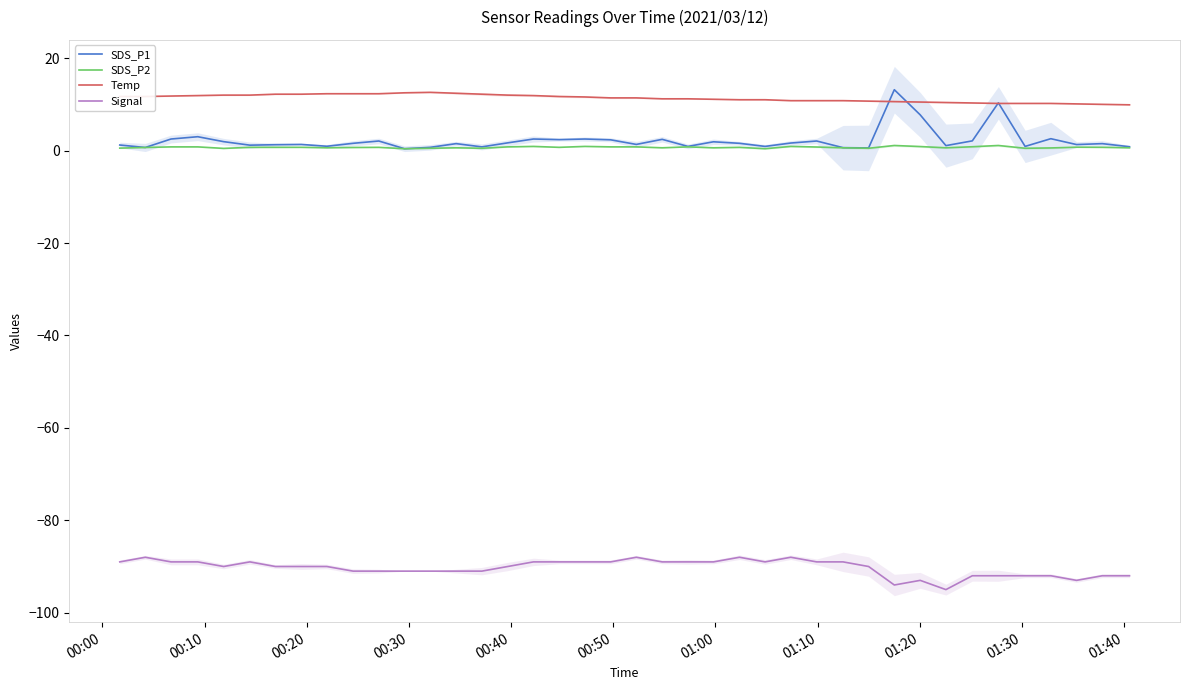

Rank the series by their maximum value, from highest to lowest.

SDS_P1, Temp, SDS_P2, Signal